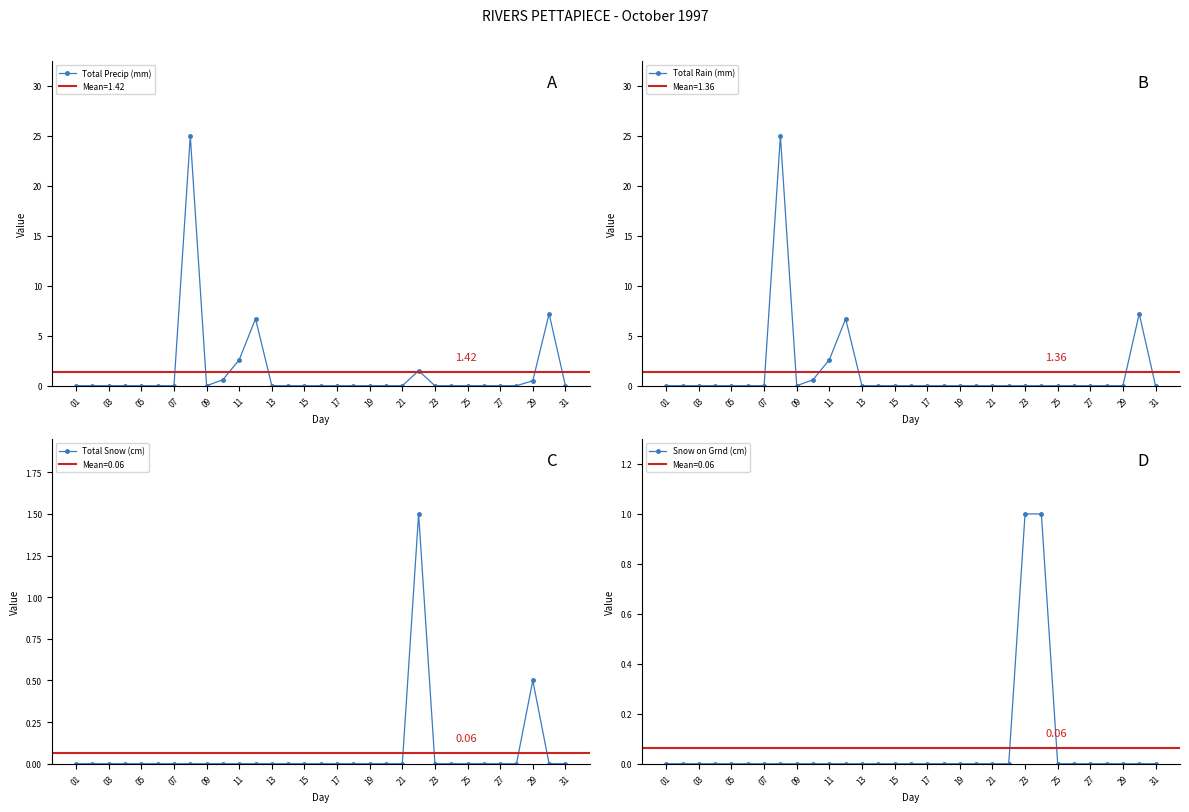

Which series has the largest total across all categories?

Total Precip (mm)